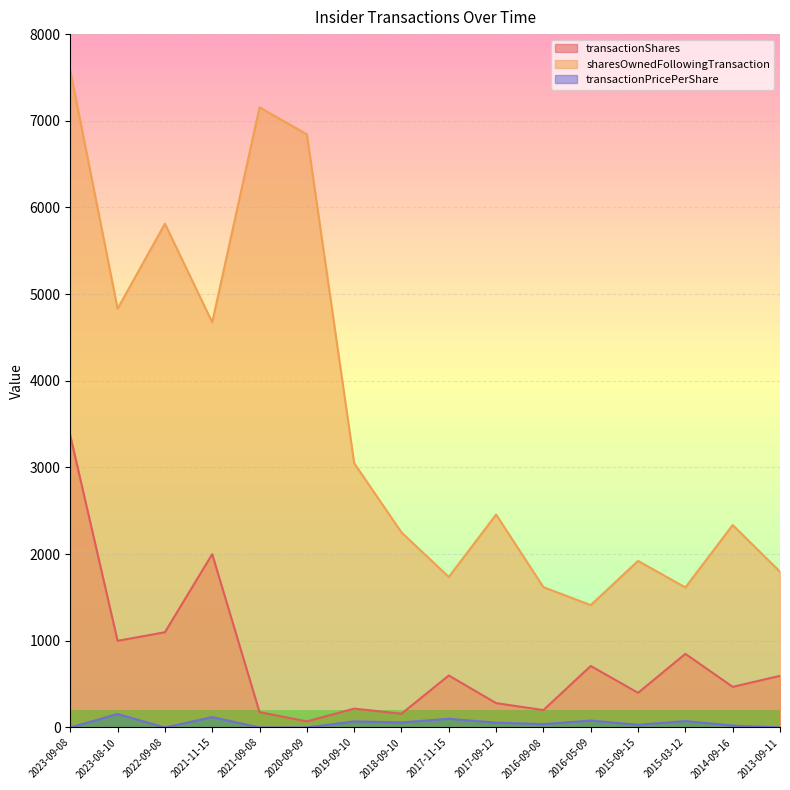

How many lines are shown in the chart?

3